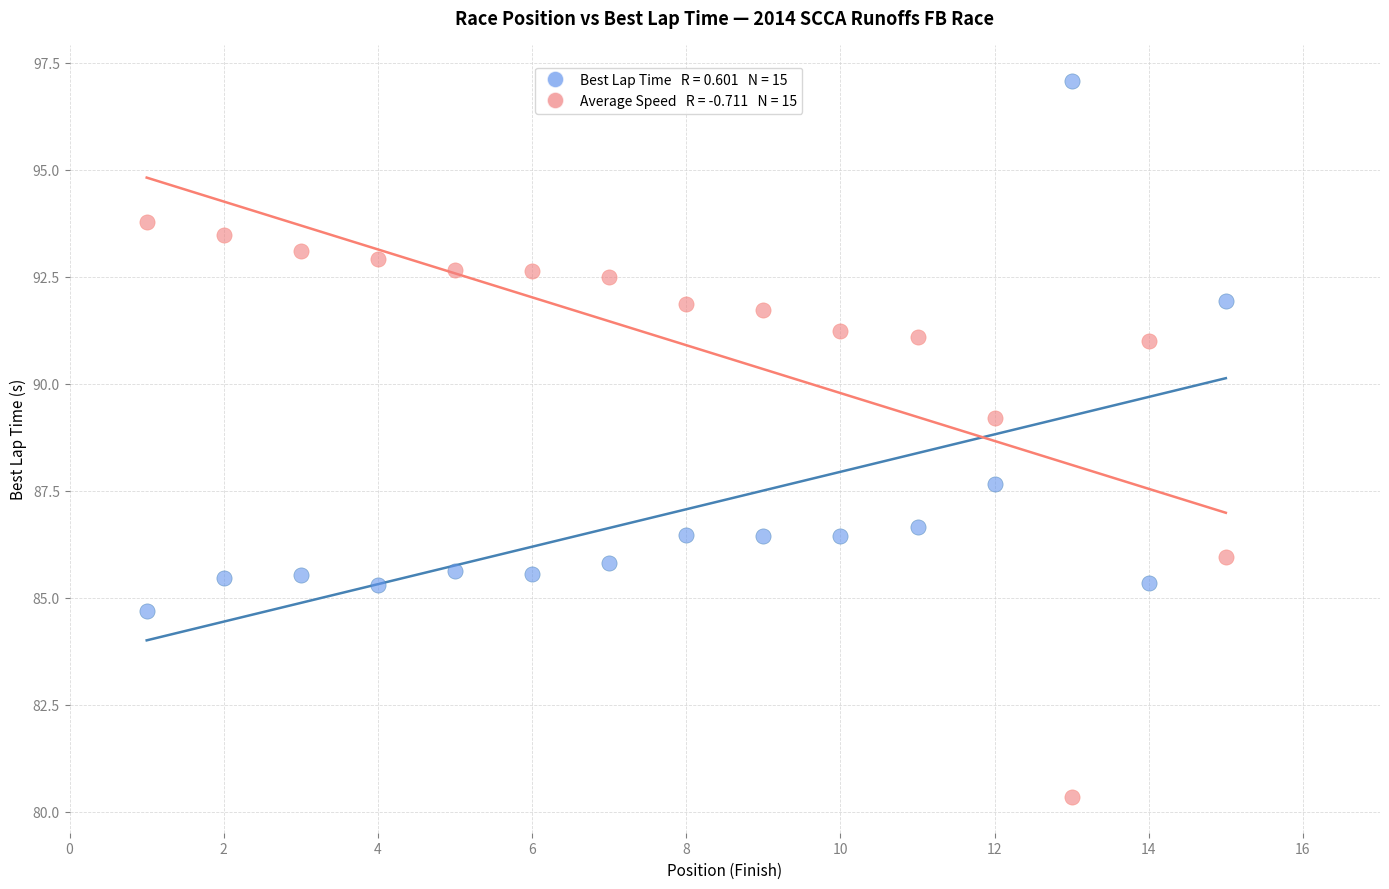

Across all data points, what is the range of X values (max minus min)?

14.0